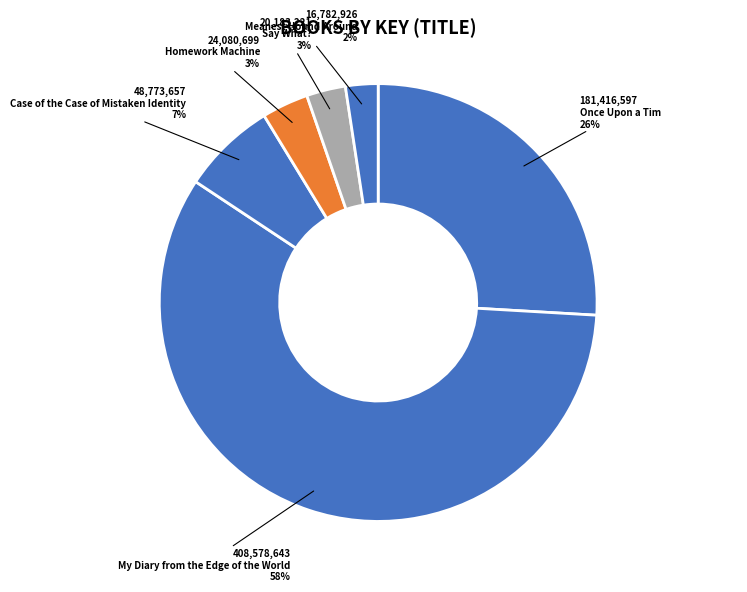

Does My Diary from the Edge of the World account for over 50% of the chart?

Yes